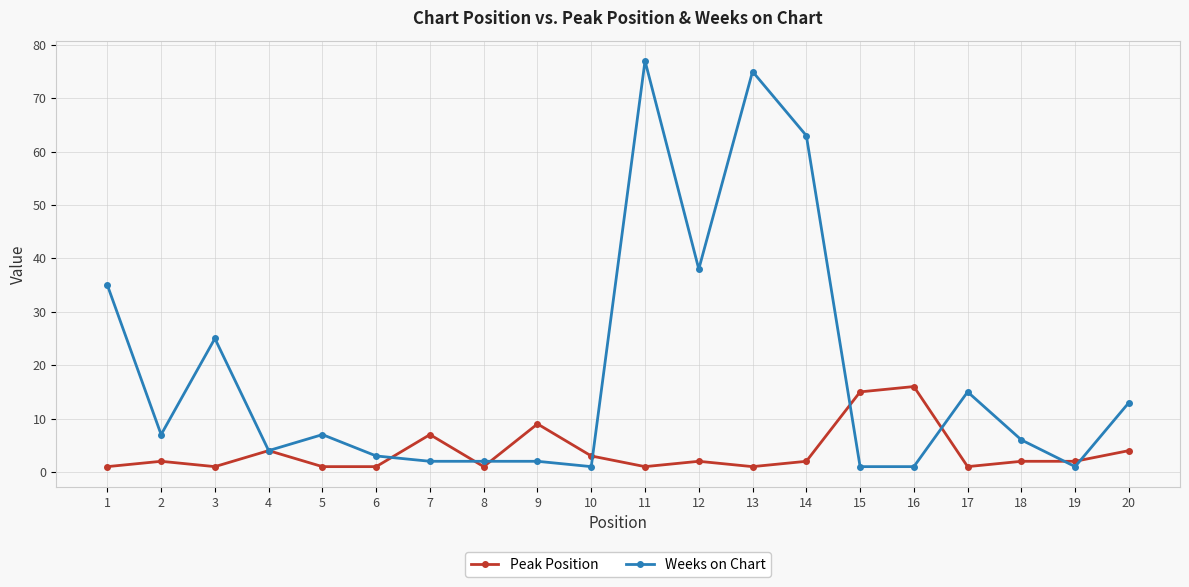

How many distinct data groups are displayed?

2